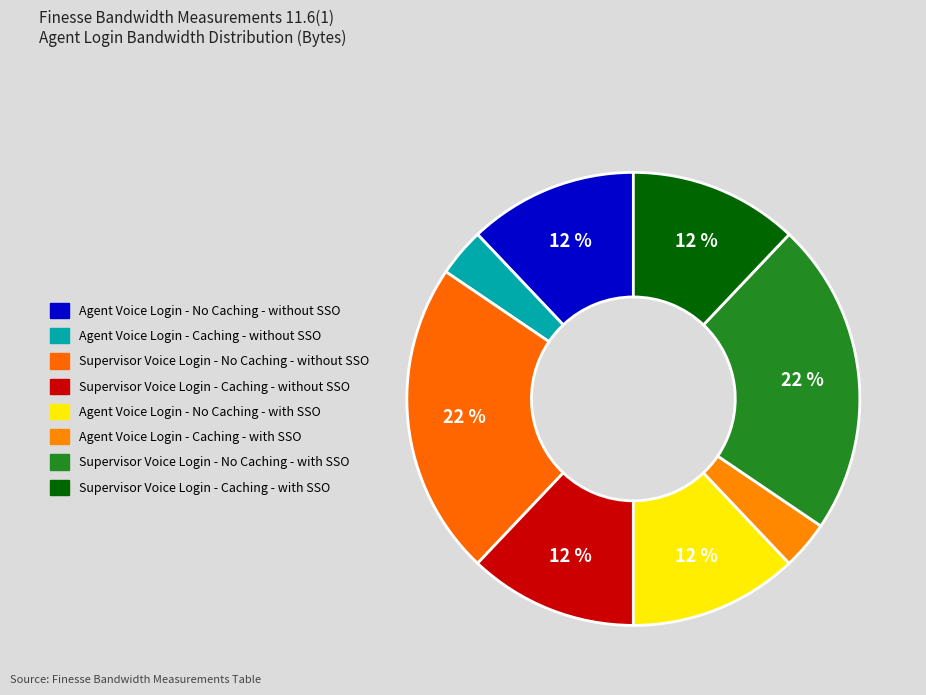

What percentage is the Agent Voice Login - No Caching - with SSO slice, to the nearest percent?

12%